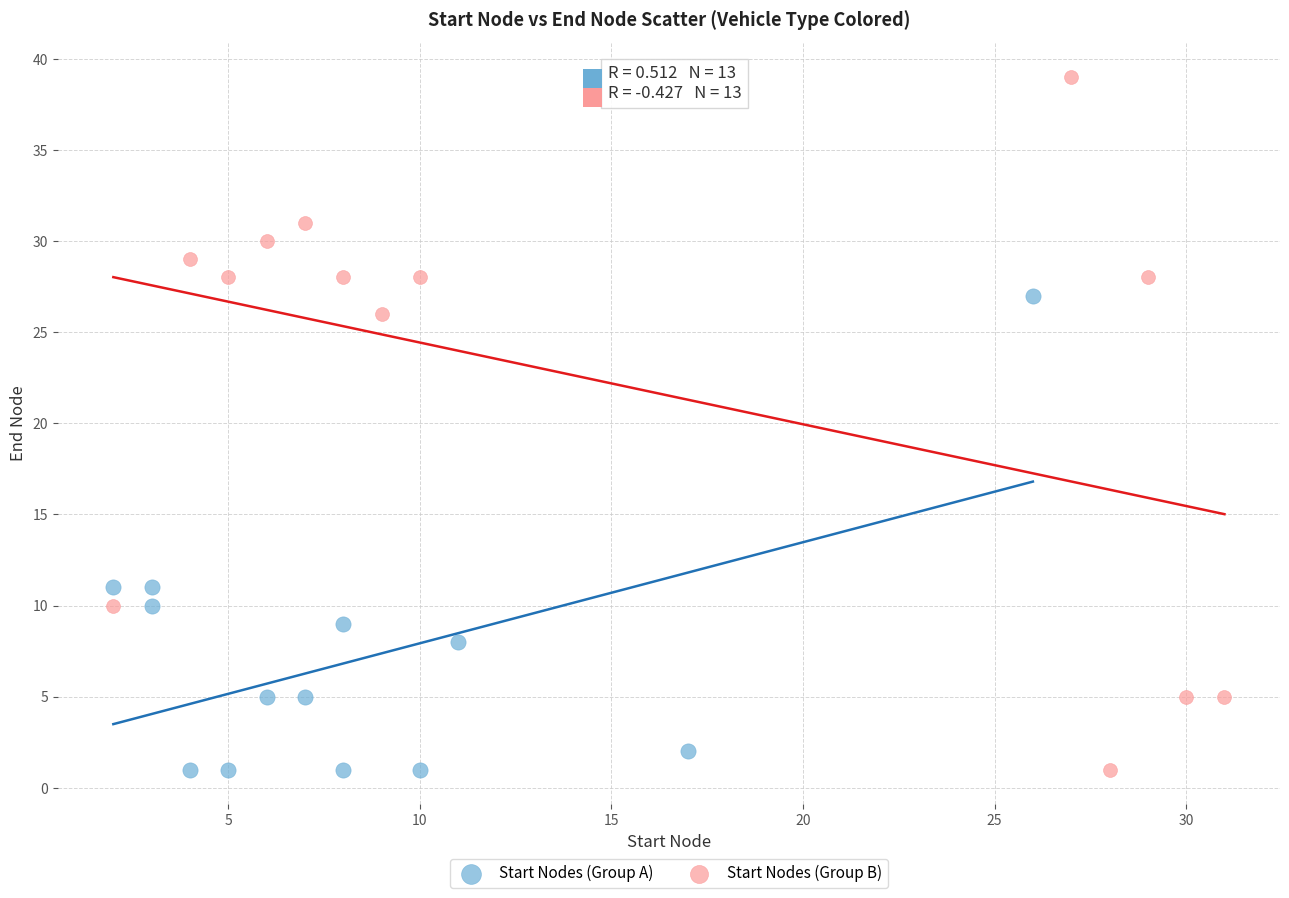

Which series has the largest Y range (max minus min)?

Start Nodes (Group B)